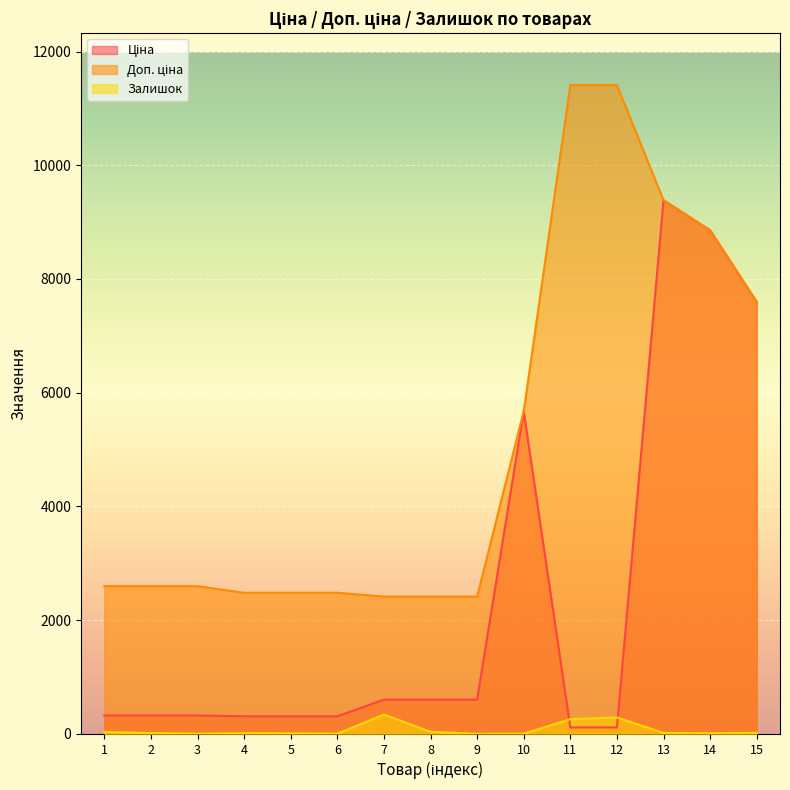

Where is the first local maximum for Ціна?

10